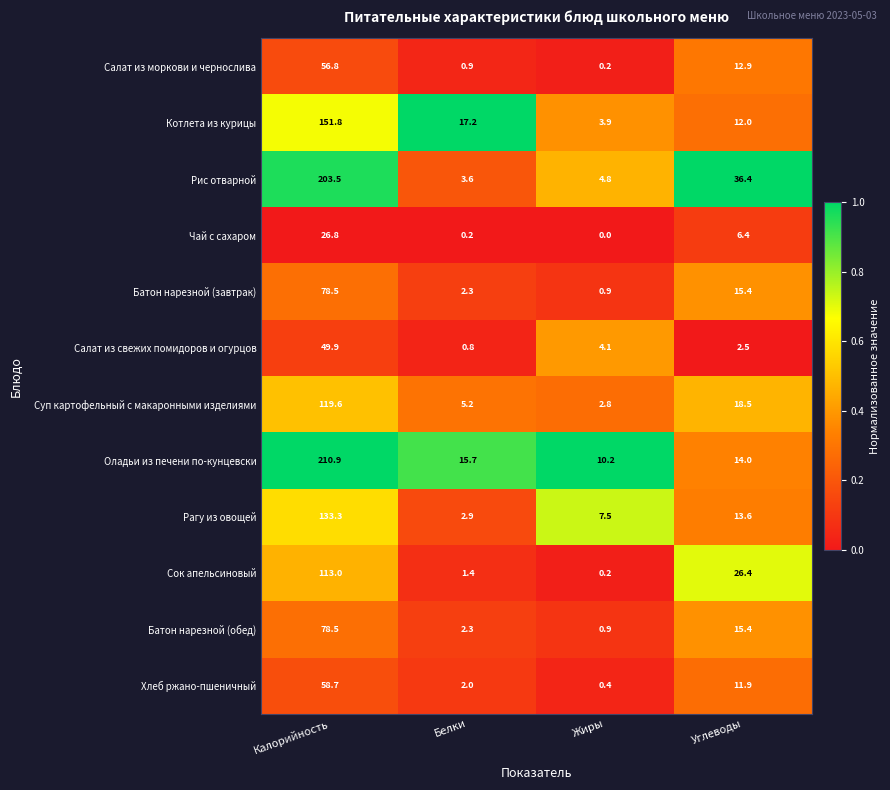

What value does the Суп картофельный с макаронными изделиями series have at Калорийность?

119.6